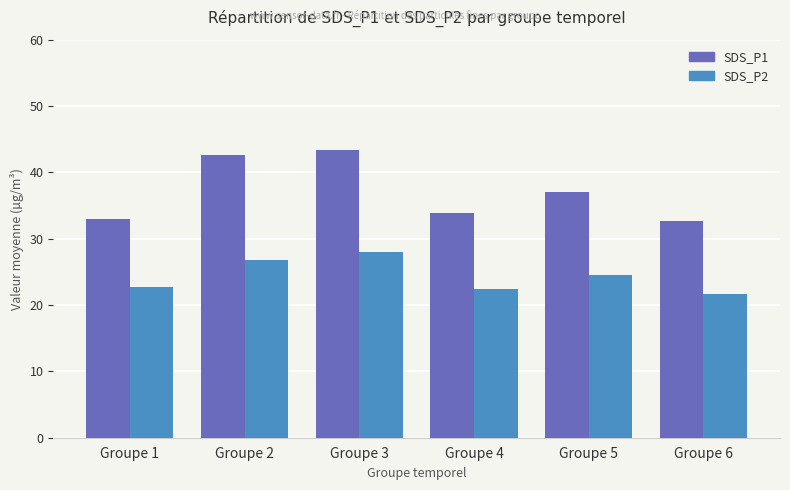

The SDS_P1 series shows 77.8 at Groupe 3. True or false?

False